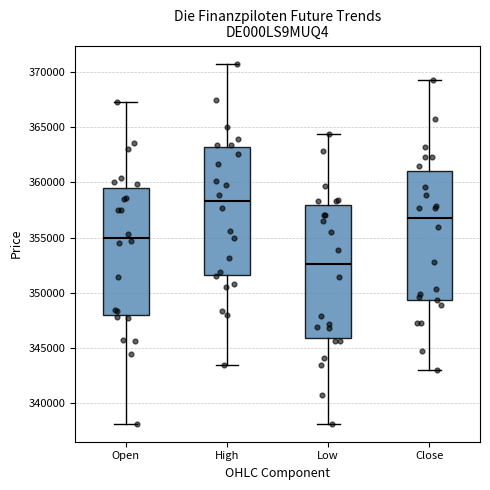

Which box has the highest median line?

High